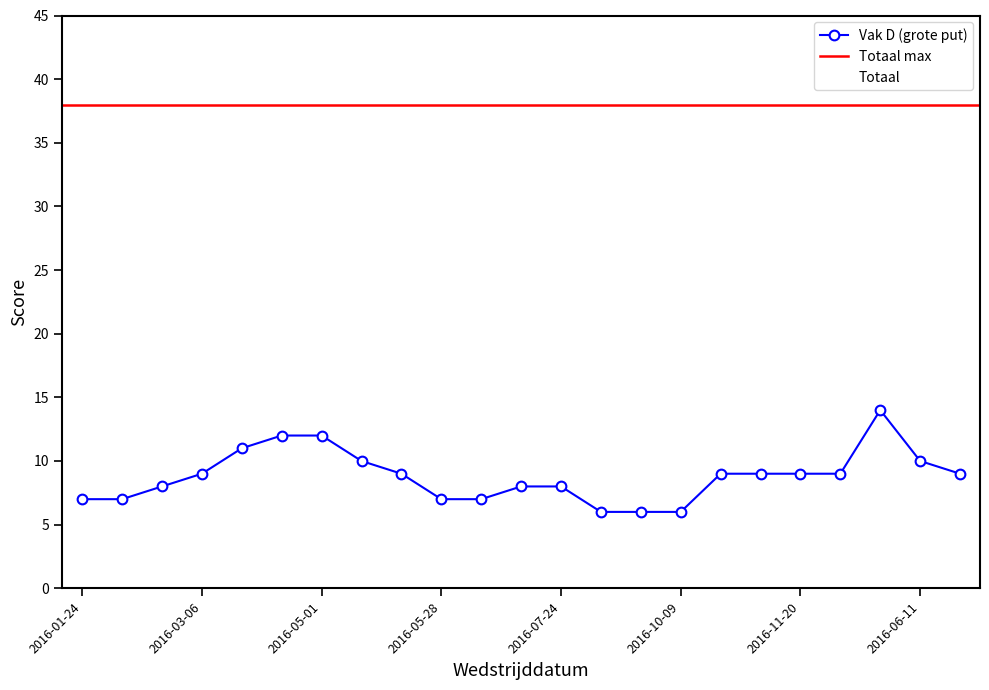

What is the difference between the highest and lowest values at 2016-07-09?

16